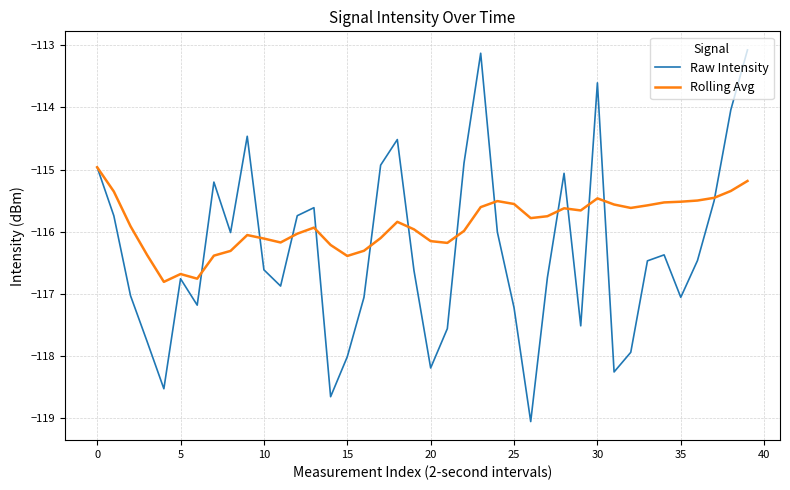

What is the difference between the maximum and second lowest values in the Raw Intensity series?

5.6